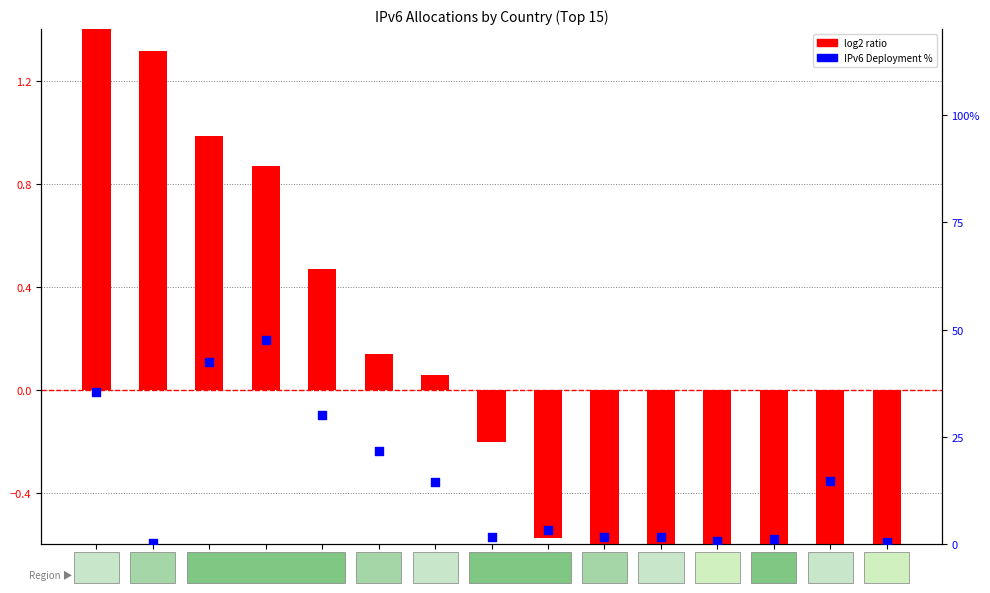

Which series has the largest Y range (max minus min)?

log2 ratio